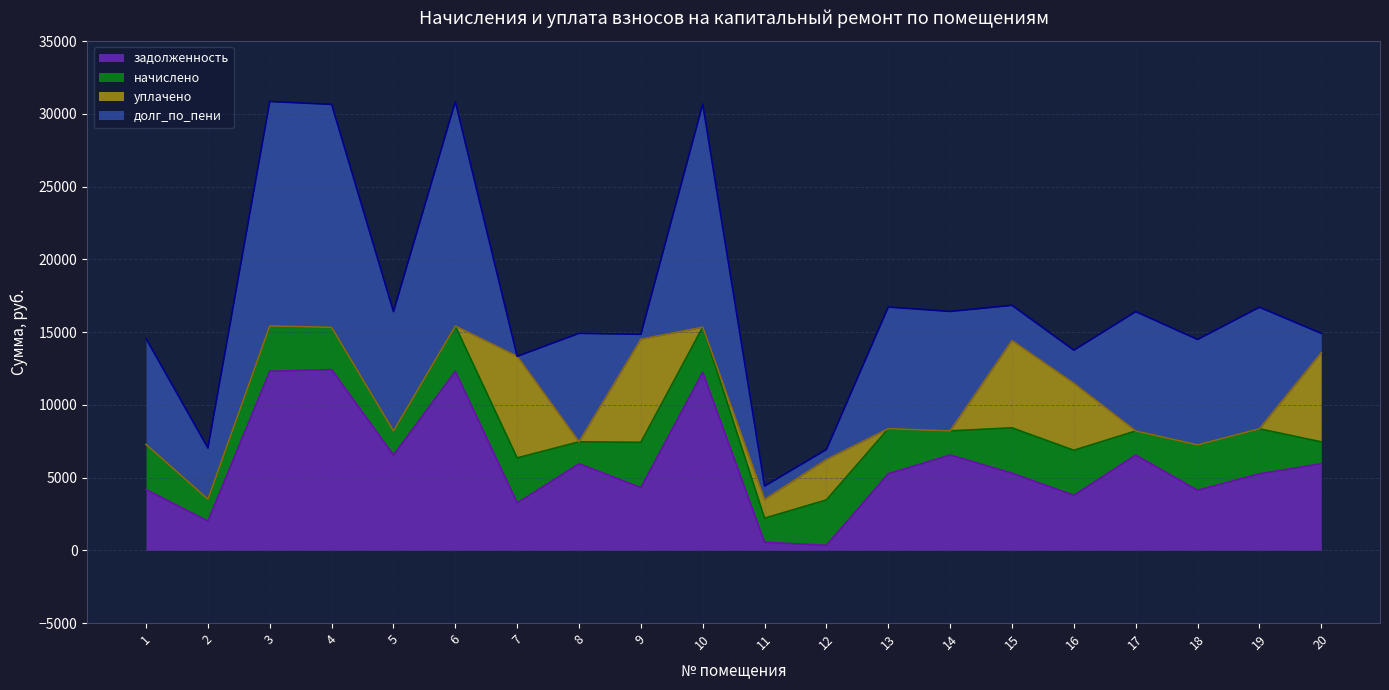

Which series has the widest spread of values?

долг_по_пени